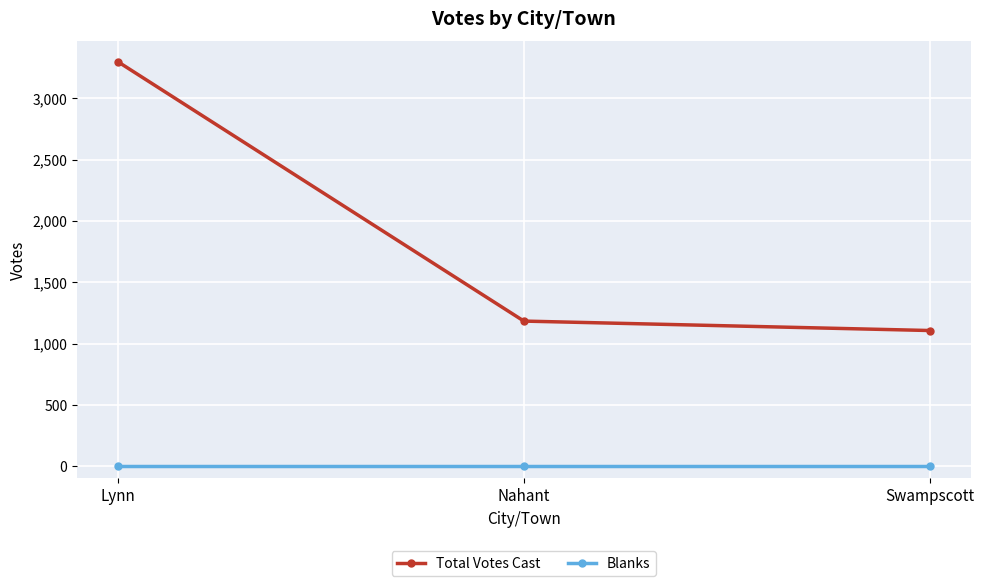

The value of Total Votes Cast at Swampscott is 1778. True or false?

False